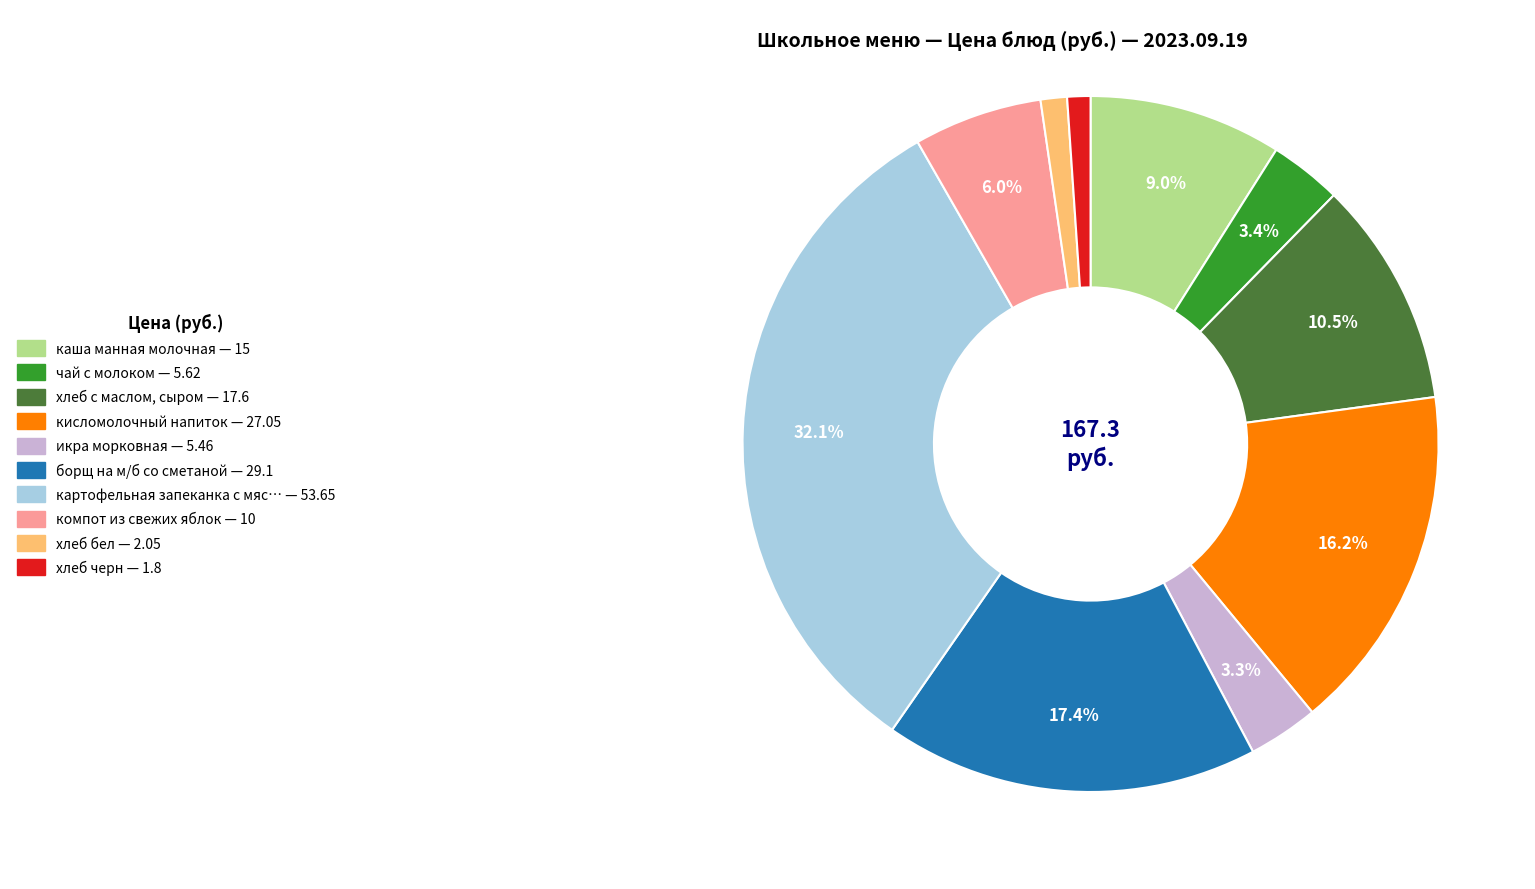

Is there any slice that represents more than half of the pie?

No